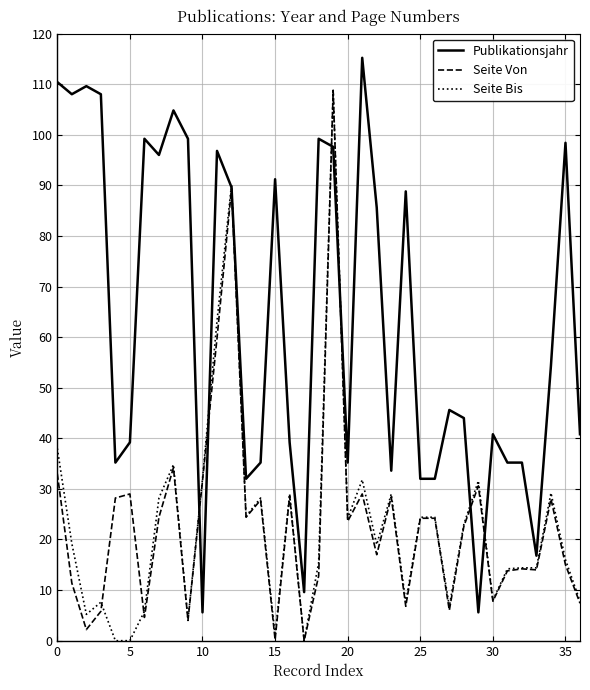

What is the highest value of the Seite Bis series?

108.8